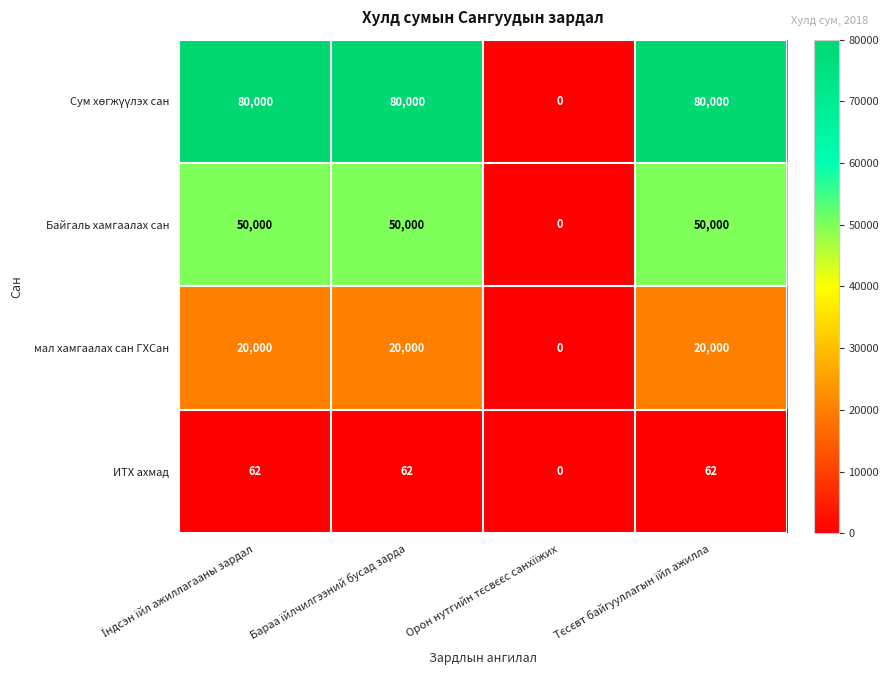

Count the number of categories in the chart.

4